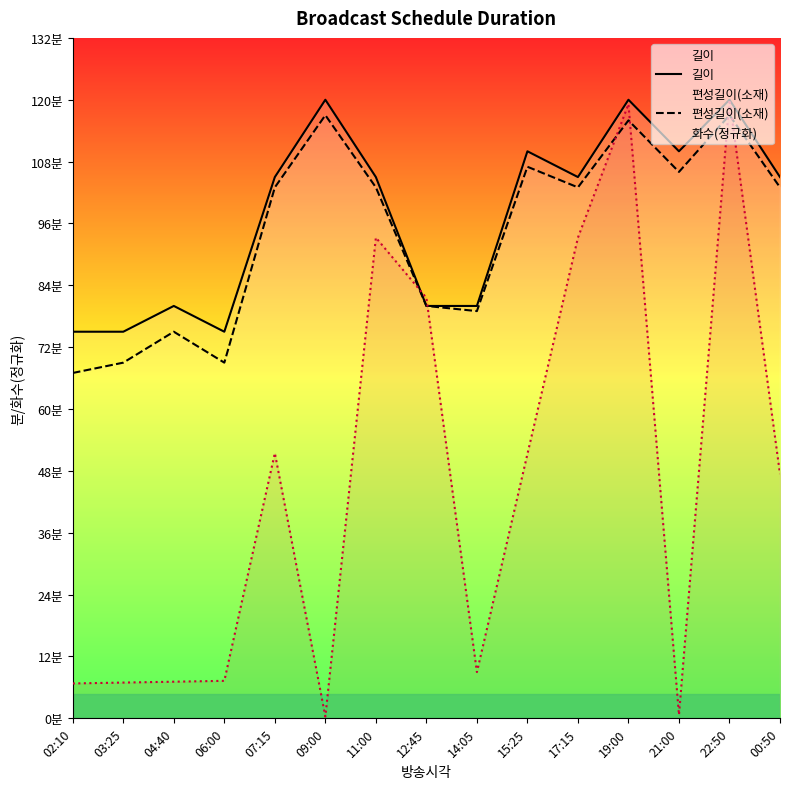

What is the average value of the 길이 series?

98